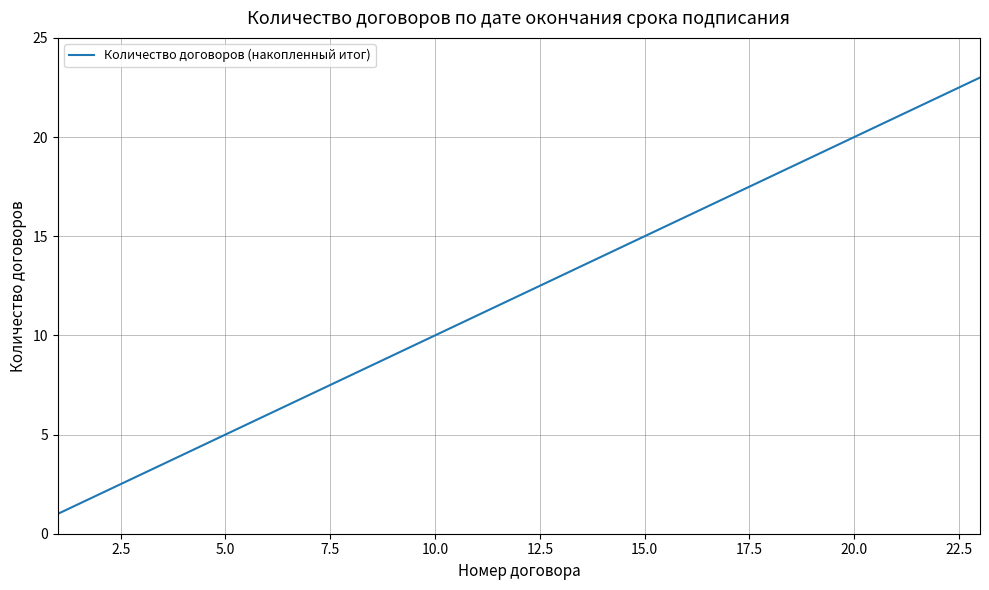

Reading right to left, transcribe all the data shown in this chart.

23	22	21	20	19	18	17	16	15	14	13	12	11	10	9	8	7	6	5	4	3	2	1